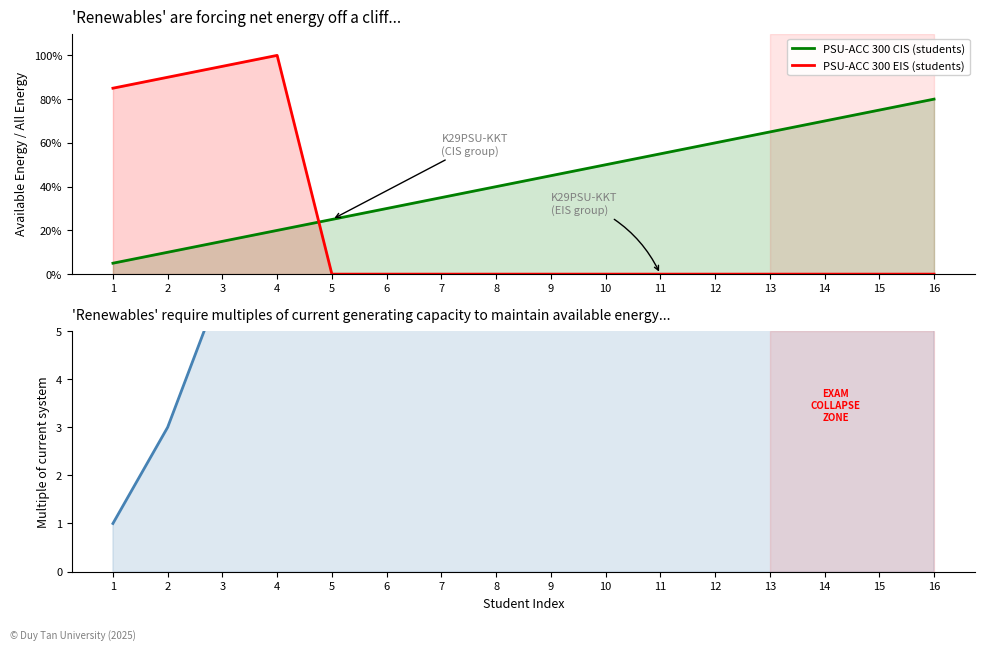

Reading left to right, list all the values displayed in this chart.

PSU-ACC 300 CIS (students): 0.1	0.1	0.1	0.2	0.2	0.3	0.3	0.4	0.5	0.5	0.6	0.6	0.7	0.7	0.8	0.8
PSU-ACC 300 EIS (students): 0.8	0.9	0.9	1.0	0.0	0.0	0.0	0.0	0.0	0.0	0.0	0.0	0.0	0.0	0.0	0.0
CIS cumulative index: 1.0	3.0	6.0	10.0	15.0	21.0	28.0	36.0	45.0	55.0	66.0	78.0	91.0	105.0	120.0	136.0